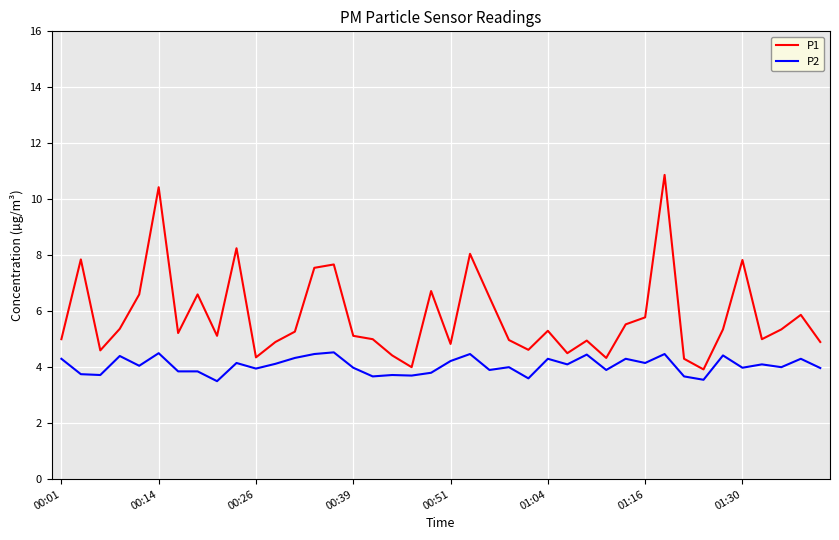

List the series in order of their peak value, highest first.

P1, P2